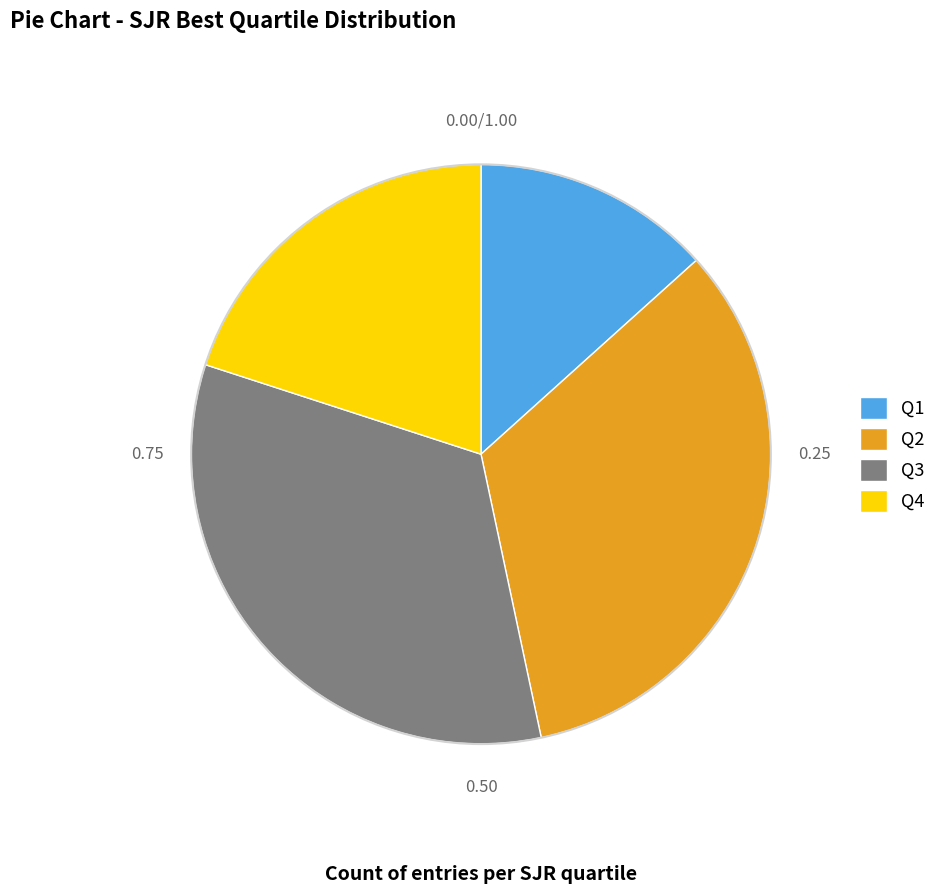

Is it true that Q3 is 21% of the pie?

False